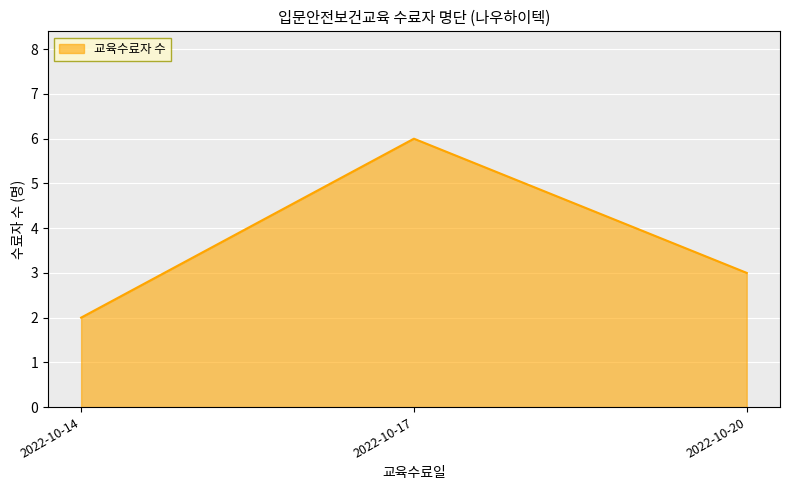

Rank the categories by value from lowest to highest.

2022-10-14, 2022-10-20, 2022-10-17